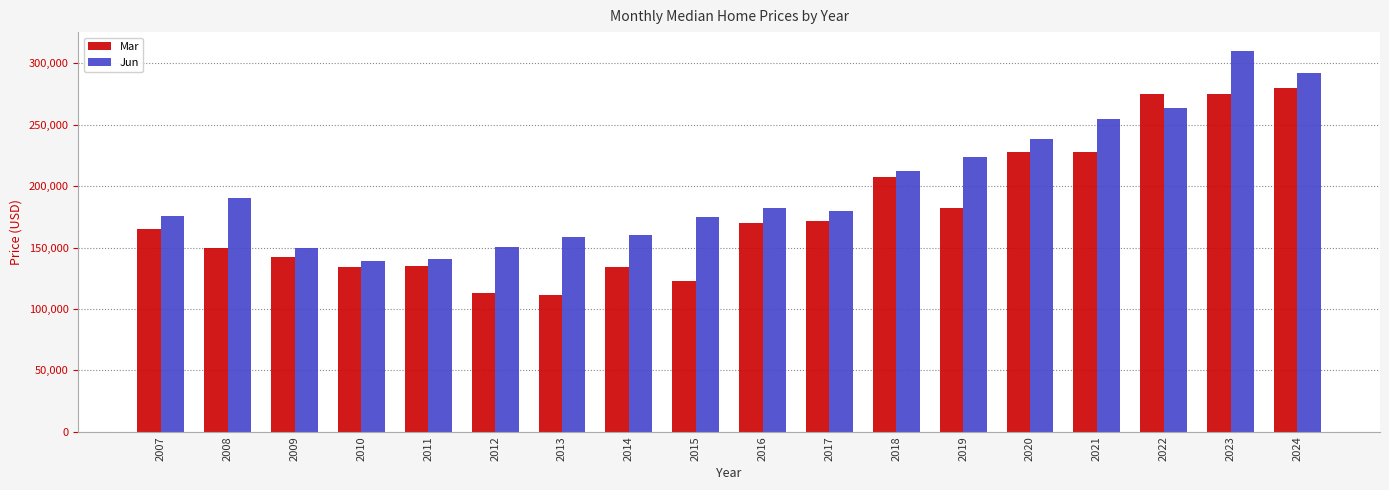

What is the maximum value shown in the chart?

310000